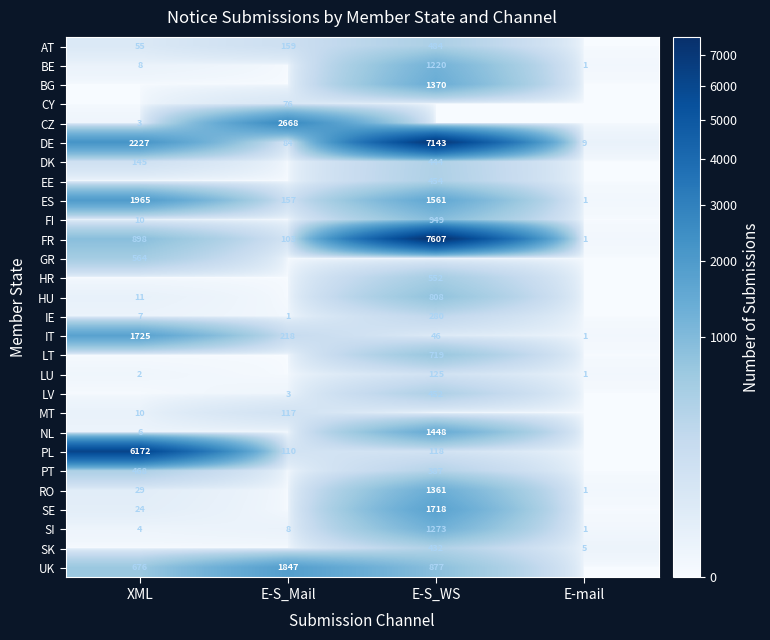

Count the number of categories in the chart.

4